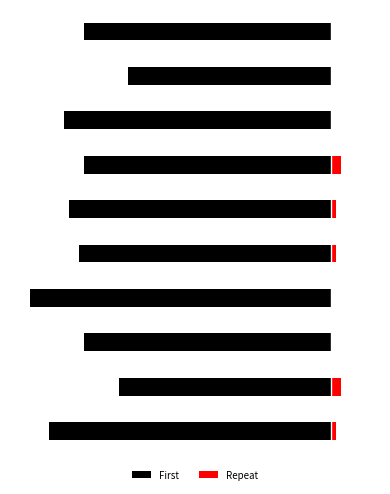

What is the difference between the First values at 7 and 1?

11